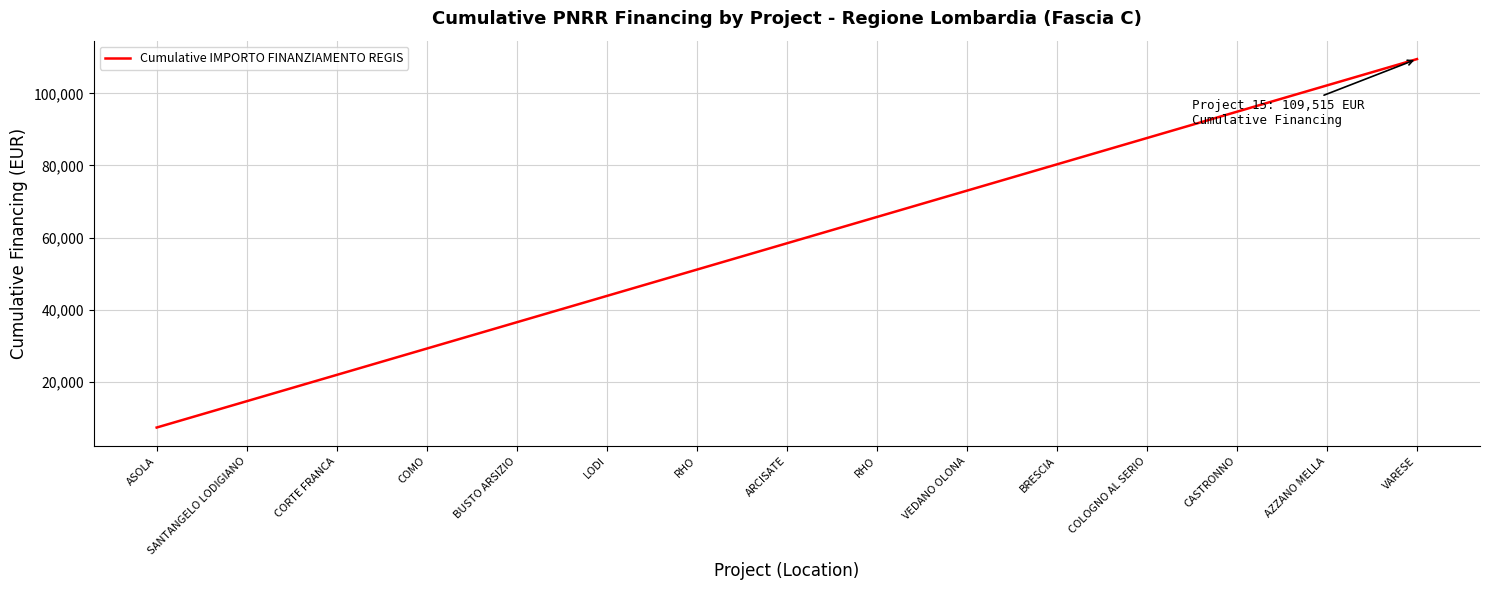

True or false: the data has more than 2 interior local peaks.

False